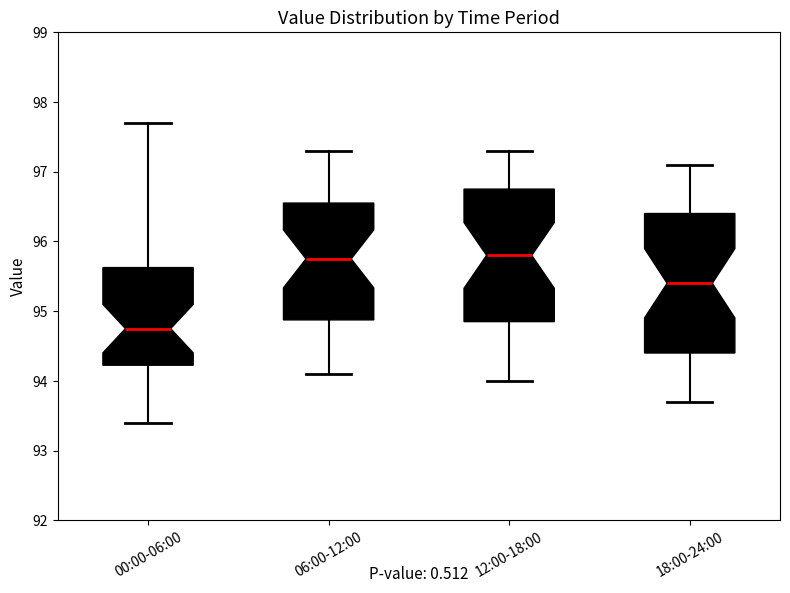

Reading left to right, read every box against the y-axis: the position of its median line, the range the box covers, and the ends of its whiskers. The values are not printed on the chart, so give them approximately, as read against the axis.

00:00-06:00: median 94.8, box 94.2 to 95.6, whiskers 93.4 to 97.7
06:00-12:00: median 95.8, box 94.9 to 96.6, whiskers 94.1 to 97.3
12:00-18:00: median 95.8, box 94.9 to 96.8, whiskers 94.0 to 97.3
18:00-24:00: median 95.4, box 94.4 to 96.4, whiskers 93.7 to 97.1